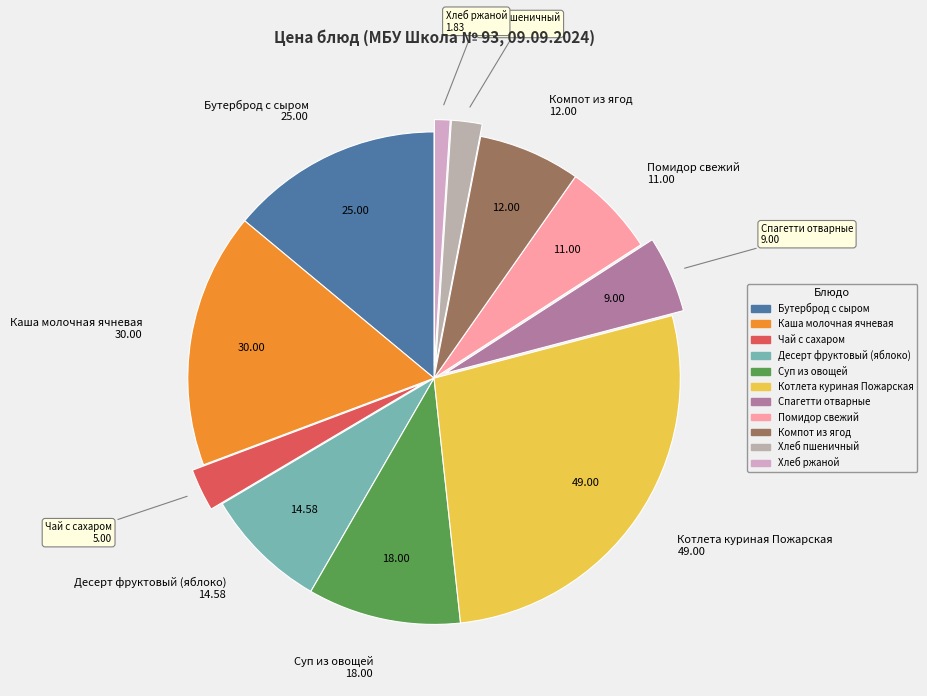

How many slices are in this pie chart?

11